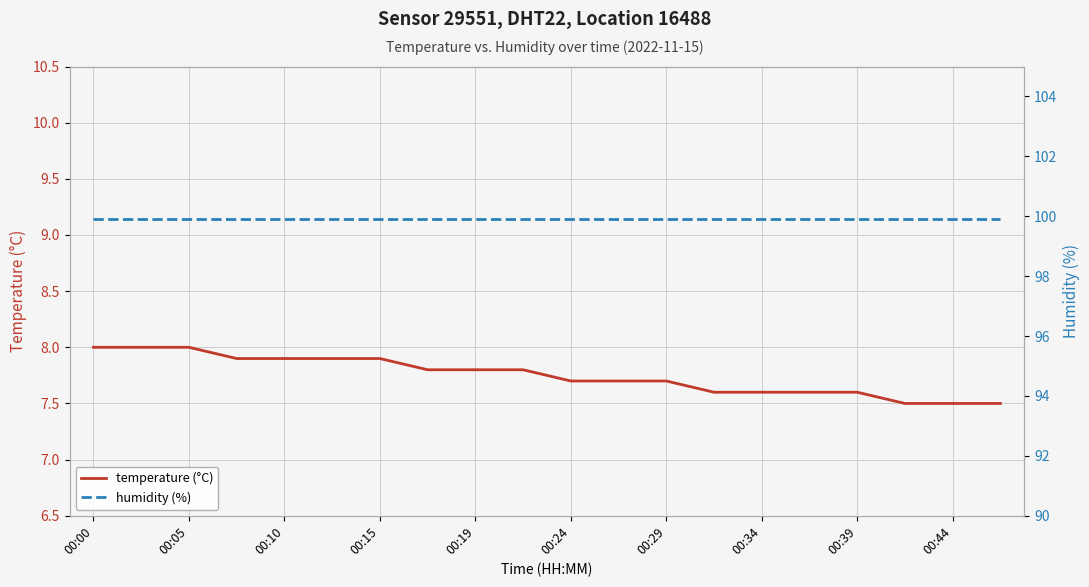

At how many categories does at least one series exceed 58?

20